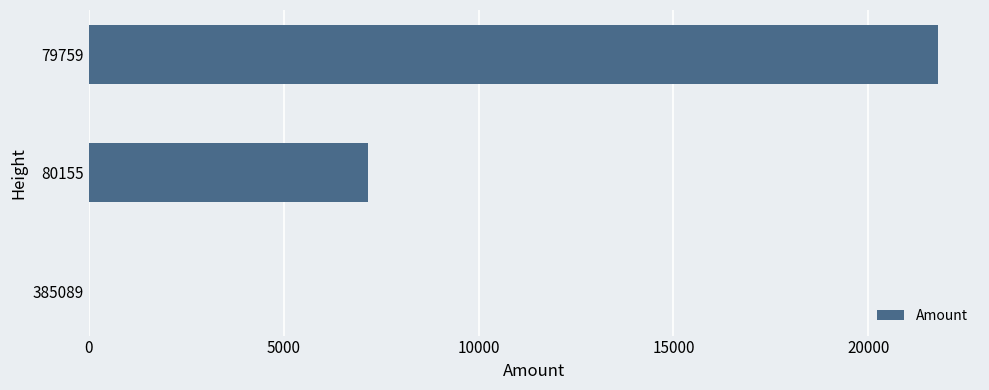

The chart shows a value of 21775 at 79759. True or false?

True